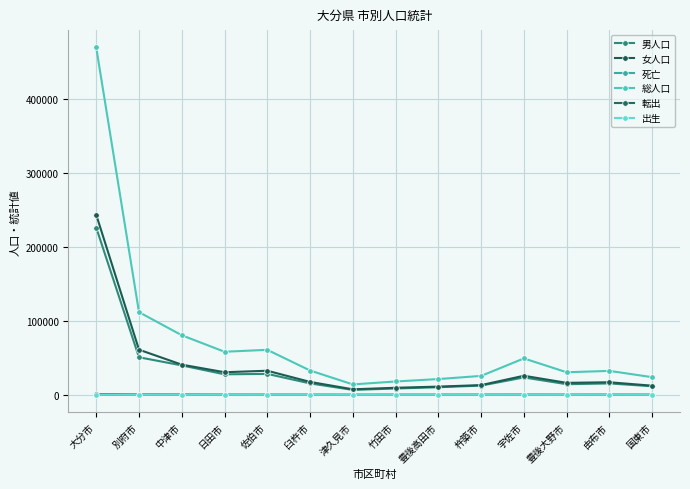

Rank the series at 国東市 from lowest to highest value.

出生, 死亡, 転出, 男人口, 女人口, 総人口